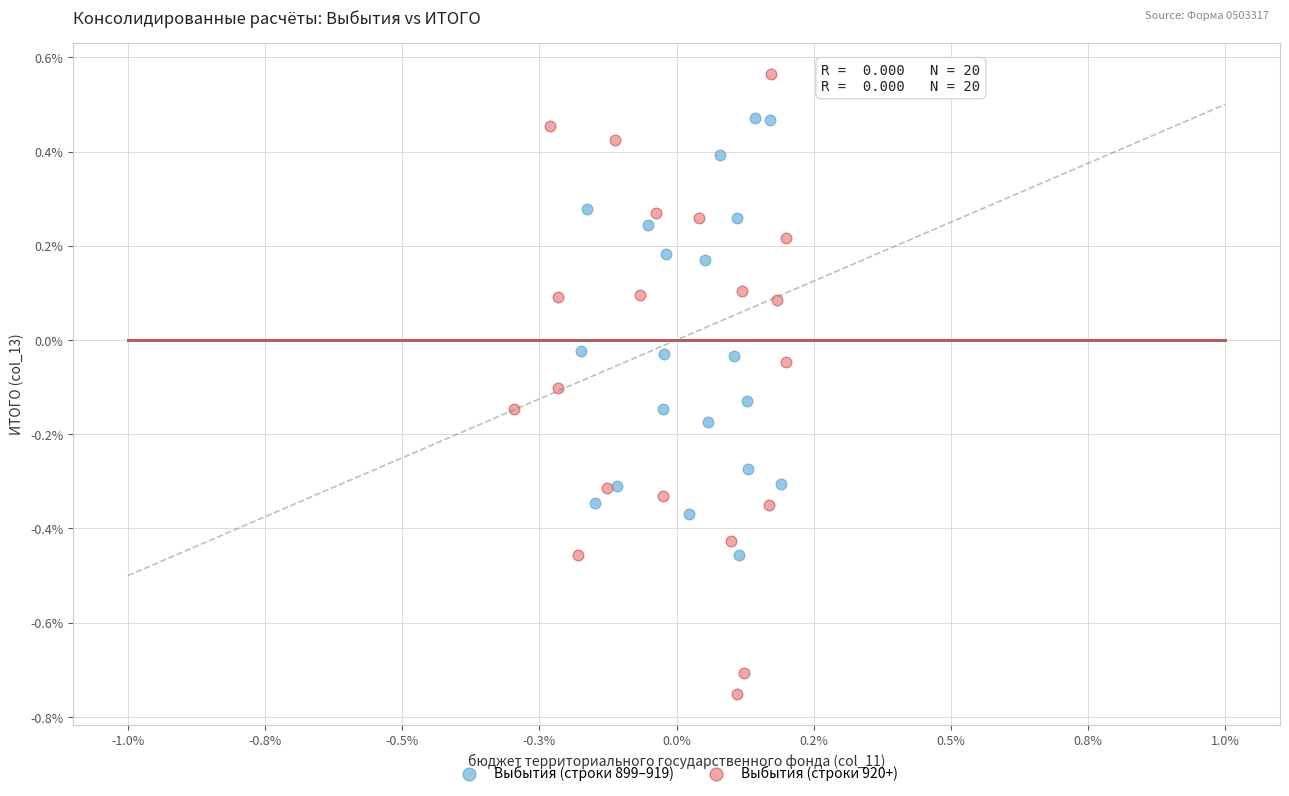

Which series contains the lowest Y value?

Выбытия (строки 920+)